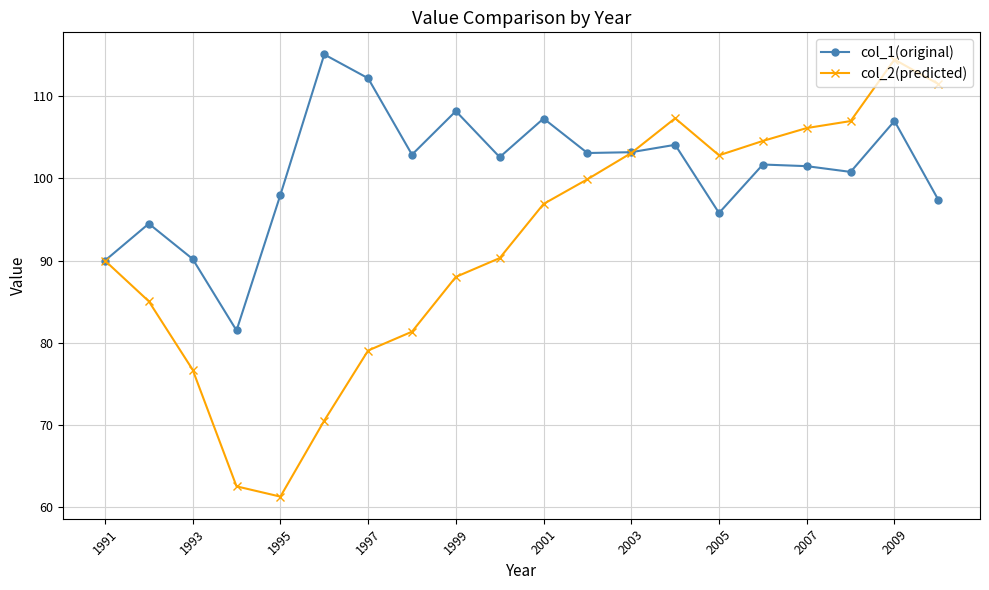

Rank the series by their average value, from lowest to highest.

col_2(predicted), col_1(original)